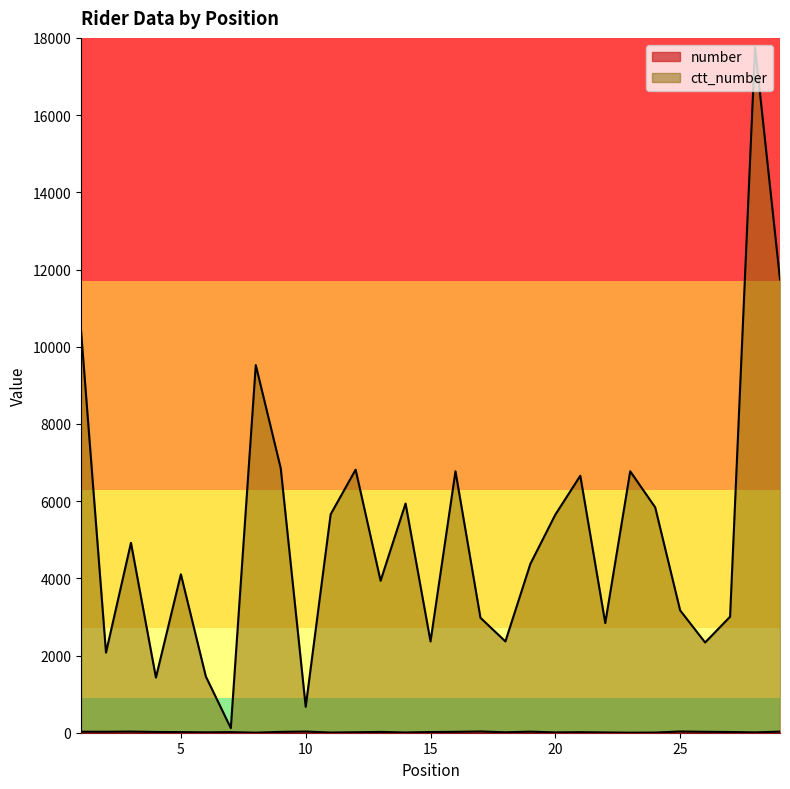

Is it true that ctt_number equals 11743 at 29?

True